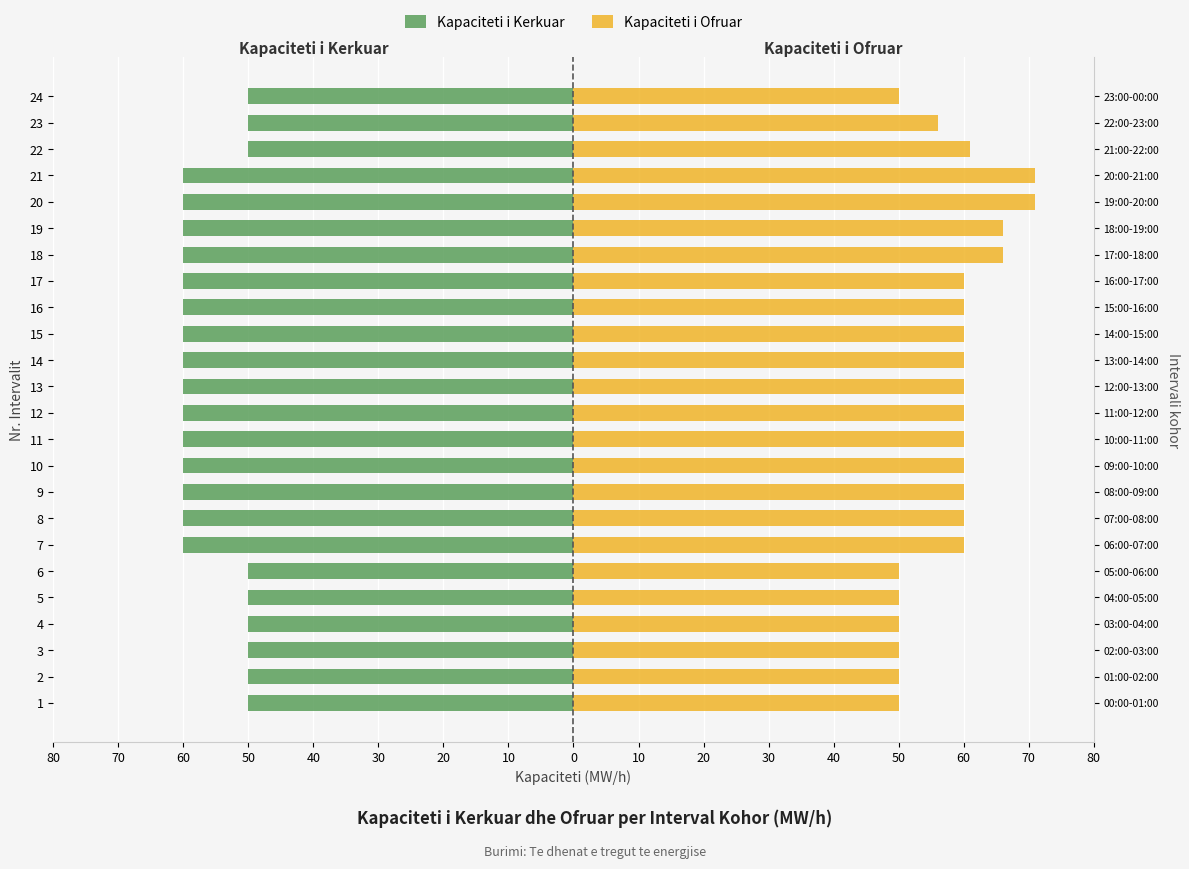

What is the average value of the Kapaciteti i Ofruar series?

58